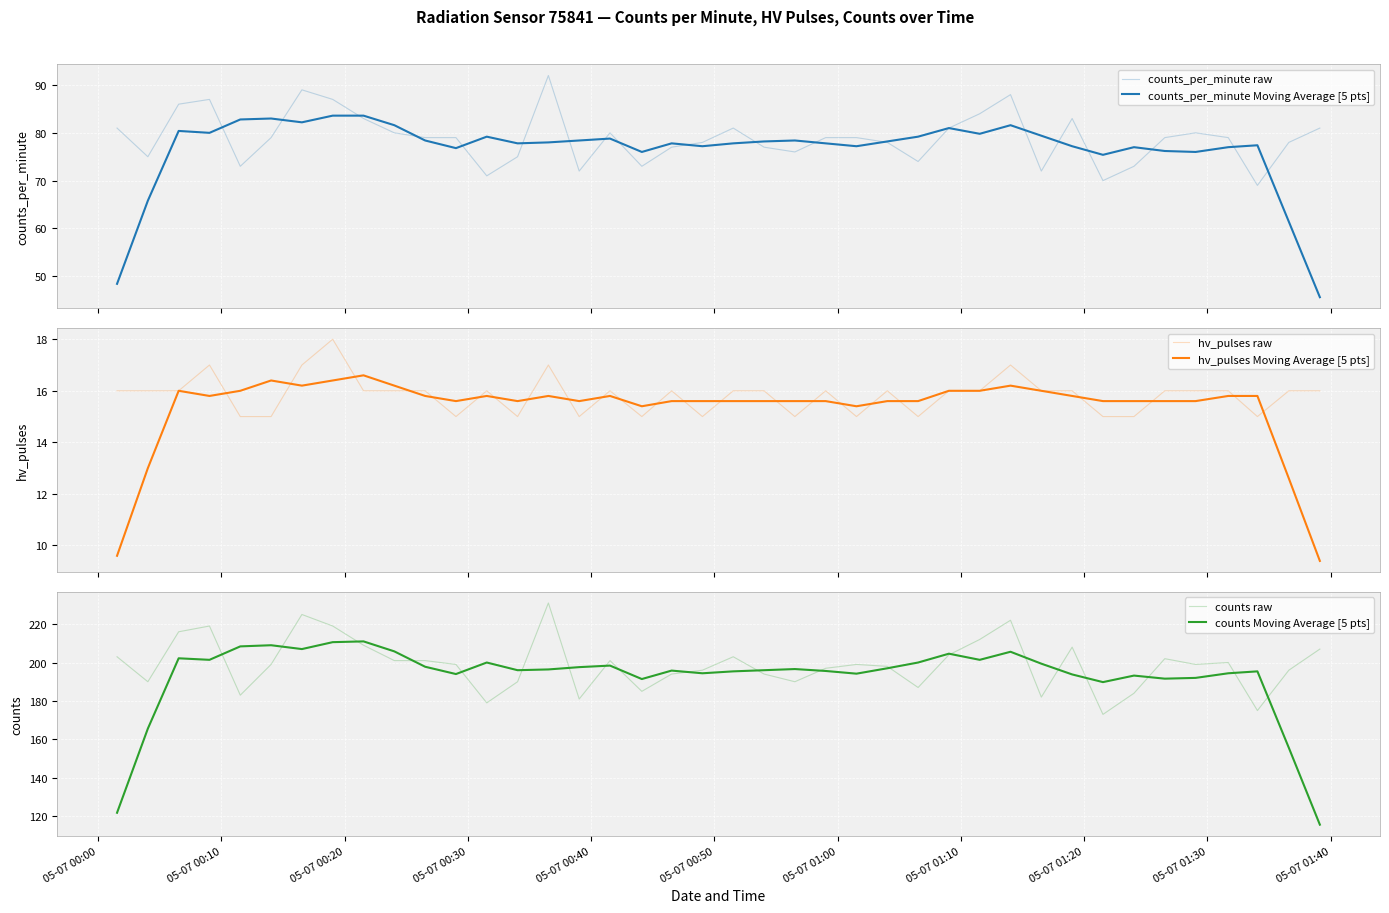

True or false: hv_pulses raw has more than 2 points higher than both neighbors.

True